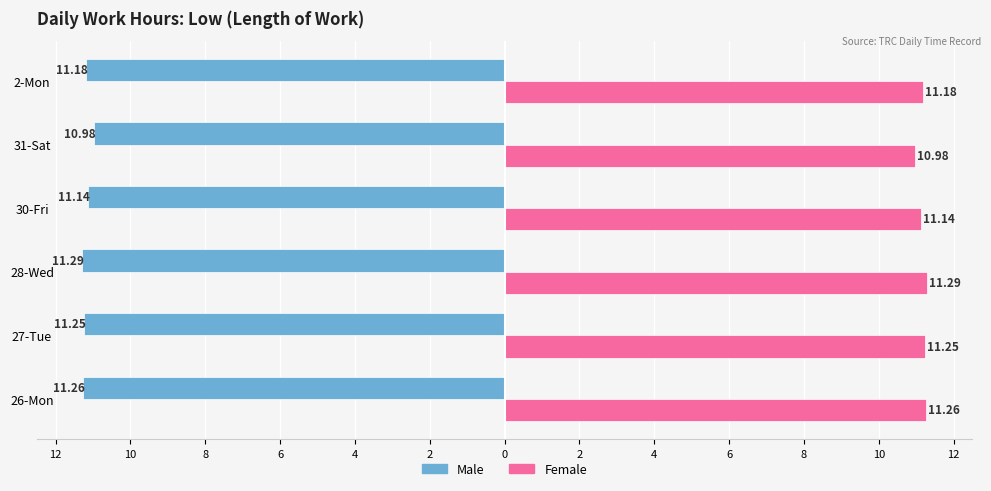

What are all the series names shown in the legend?

Male, Female